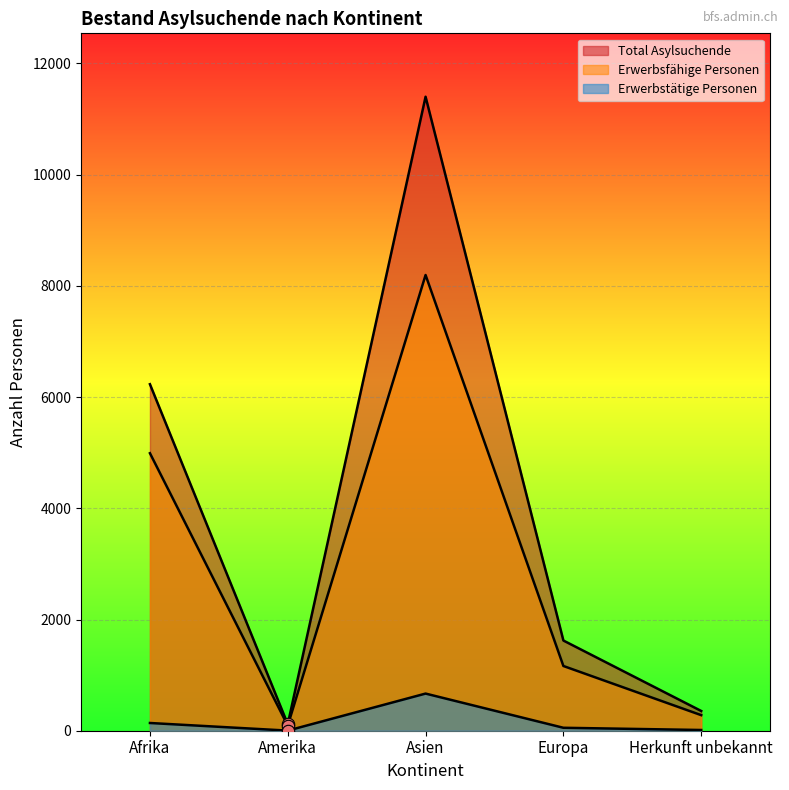

At which category is the sum across all series the highest?

Asien